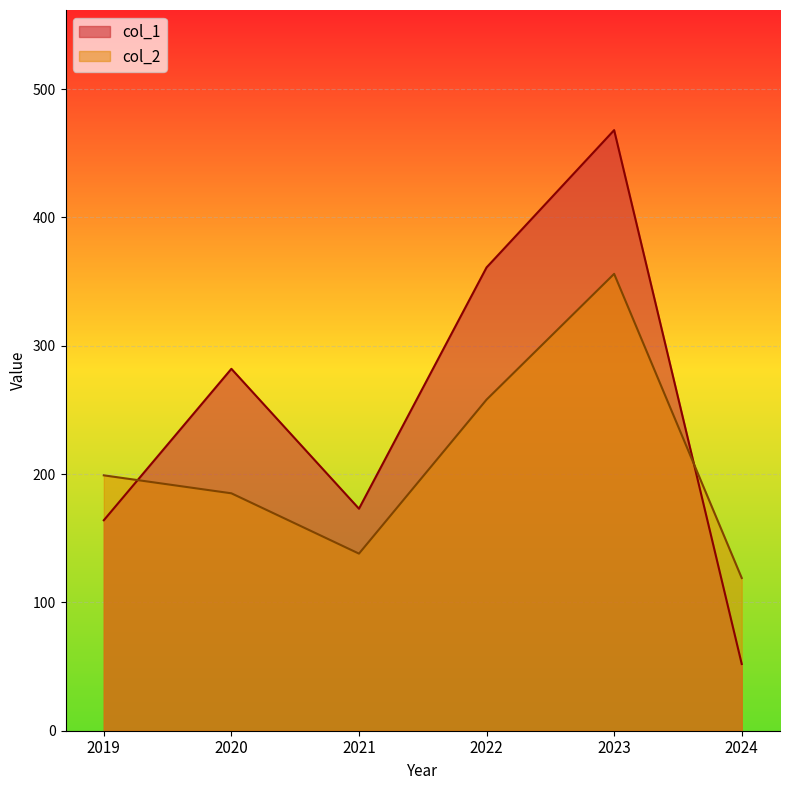

What is the spread (max minus min) of values at 2024?

67